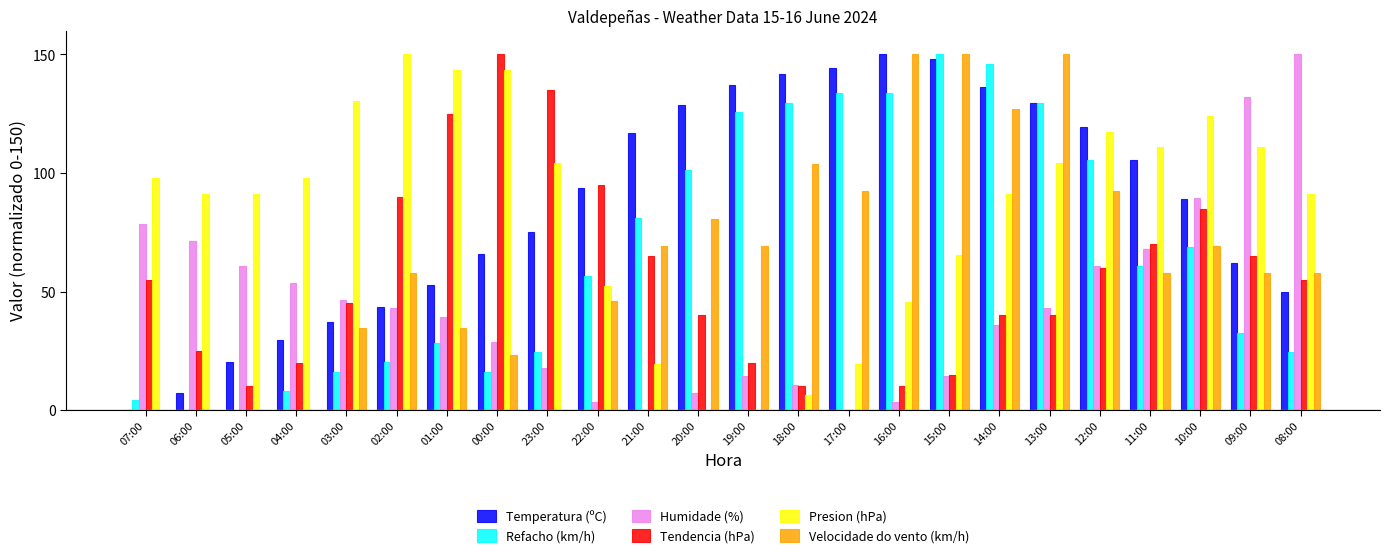

At which category is the sum across all series the highest?

13:00